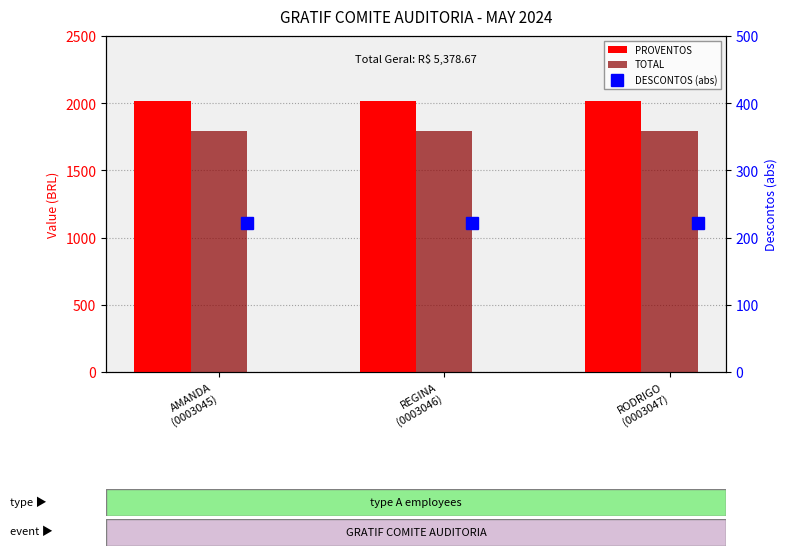

What are all the series names shown in the legend?

PROVENTOS, TOTAL, DESCONTOS (abs)